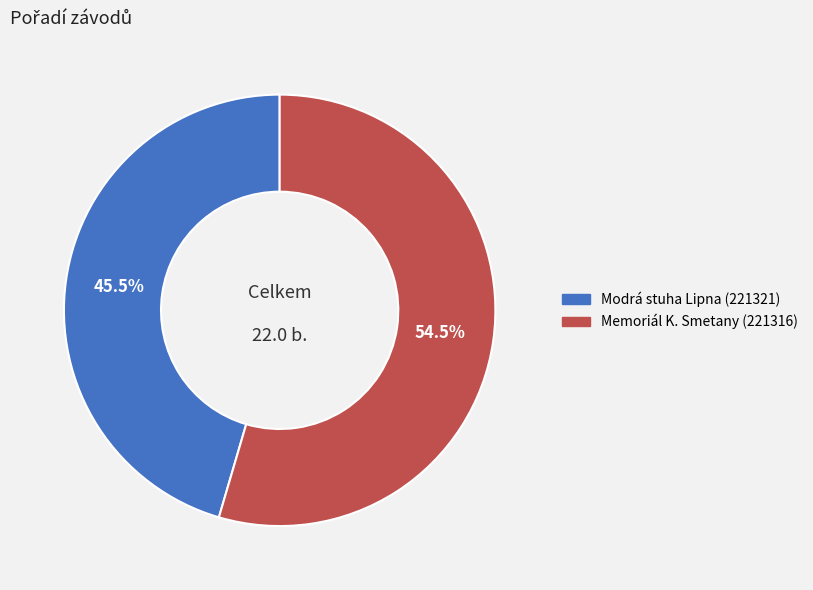

Does any single category account for the majority?

Yes